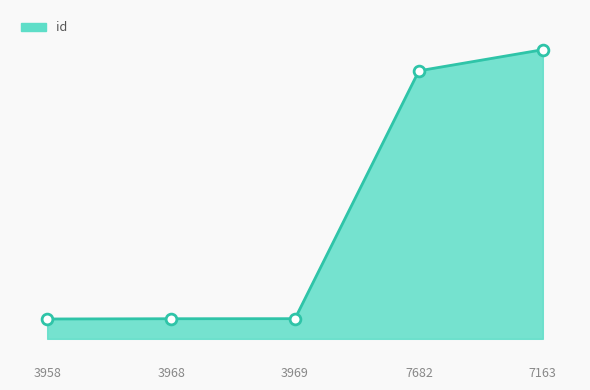

Does the chart have visible grid lines?

No